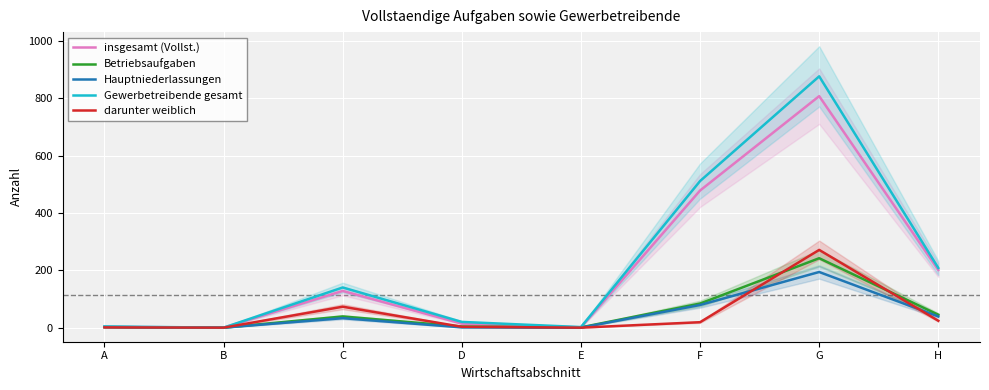

Reading left to right, list all the values displayed in this chart.

insgesamt (Vollst.): 3	0	128	14	1	478	807	201
Betriebsaufgaben: 2	0	39	4	1	84	242	45
Hauptniederlassungen: 2	0	33	1	0	79	194	39
Gewerbetreibende gesamt: 4	0	140	20	2	511	876	208
darunter weiblich: 1	0	73	3	0	19	271	24